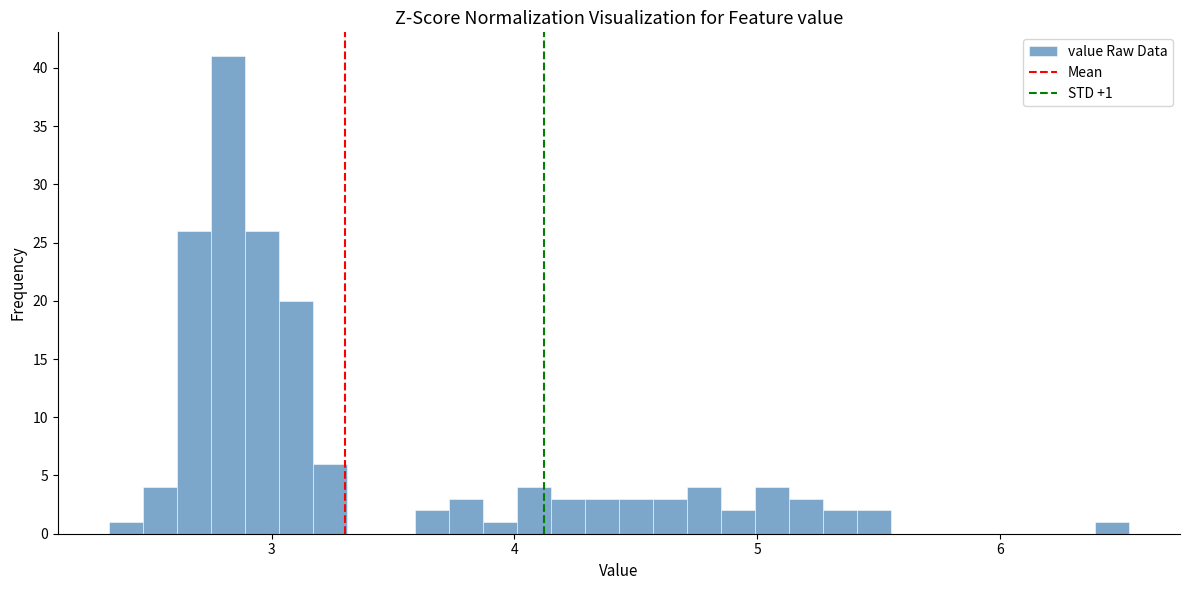

Around what value on the x-axis is the tallest bar? Give the approximate position of its centre, as read against the axis.

2.8